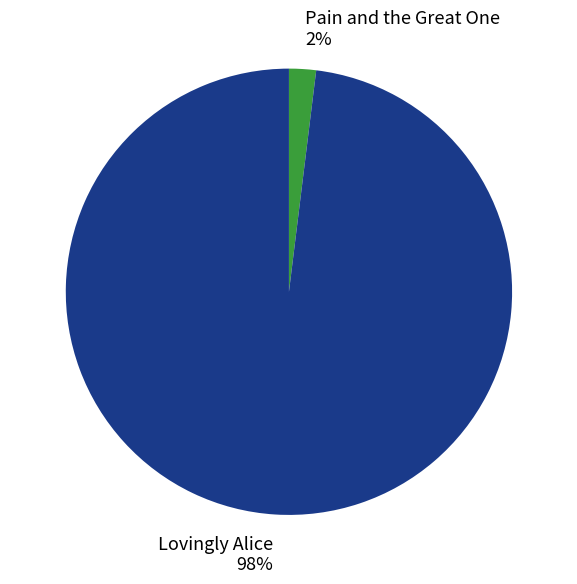

How many segments does this pie chart have?

2